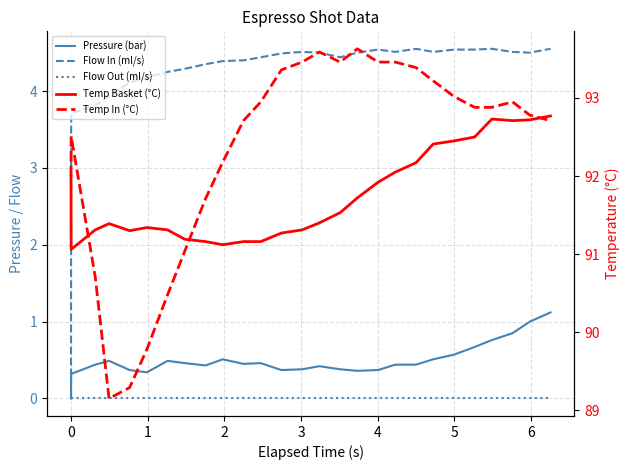

How many values in Pressure (bar) are above zero?

26